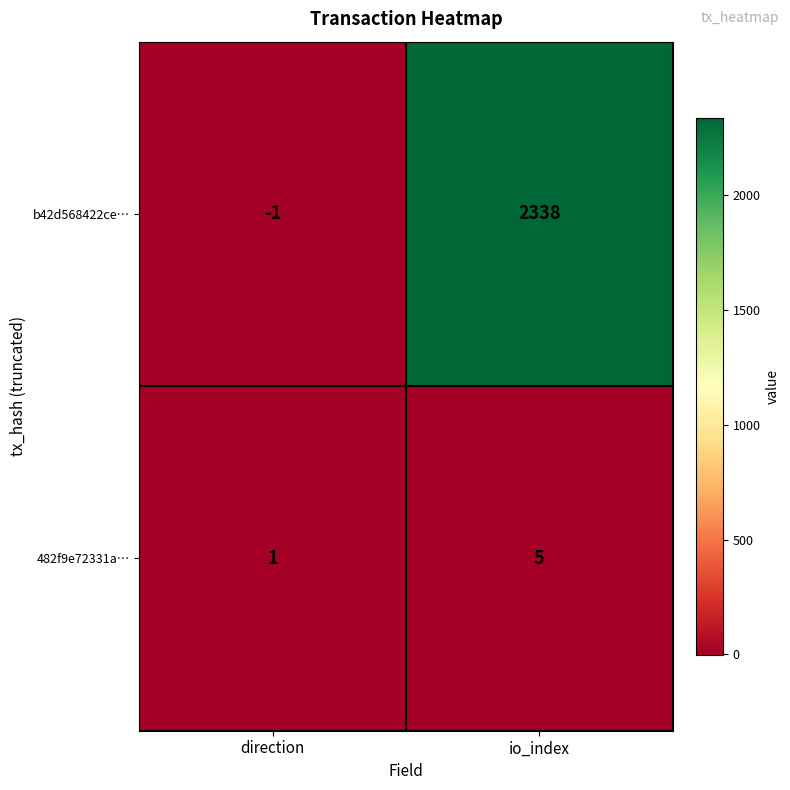

What is the sum of all b42d568422ce… values?

2337